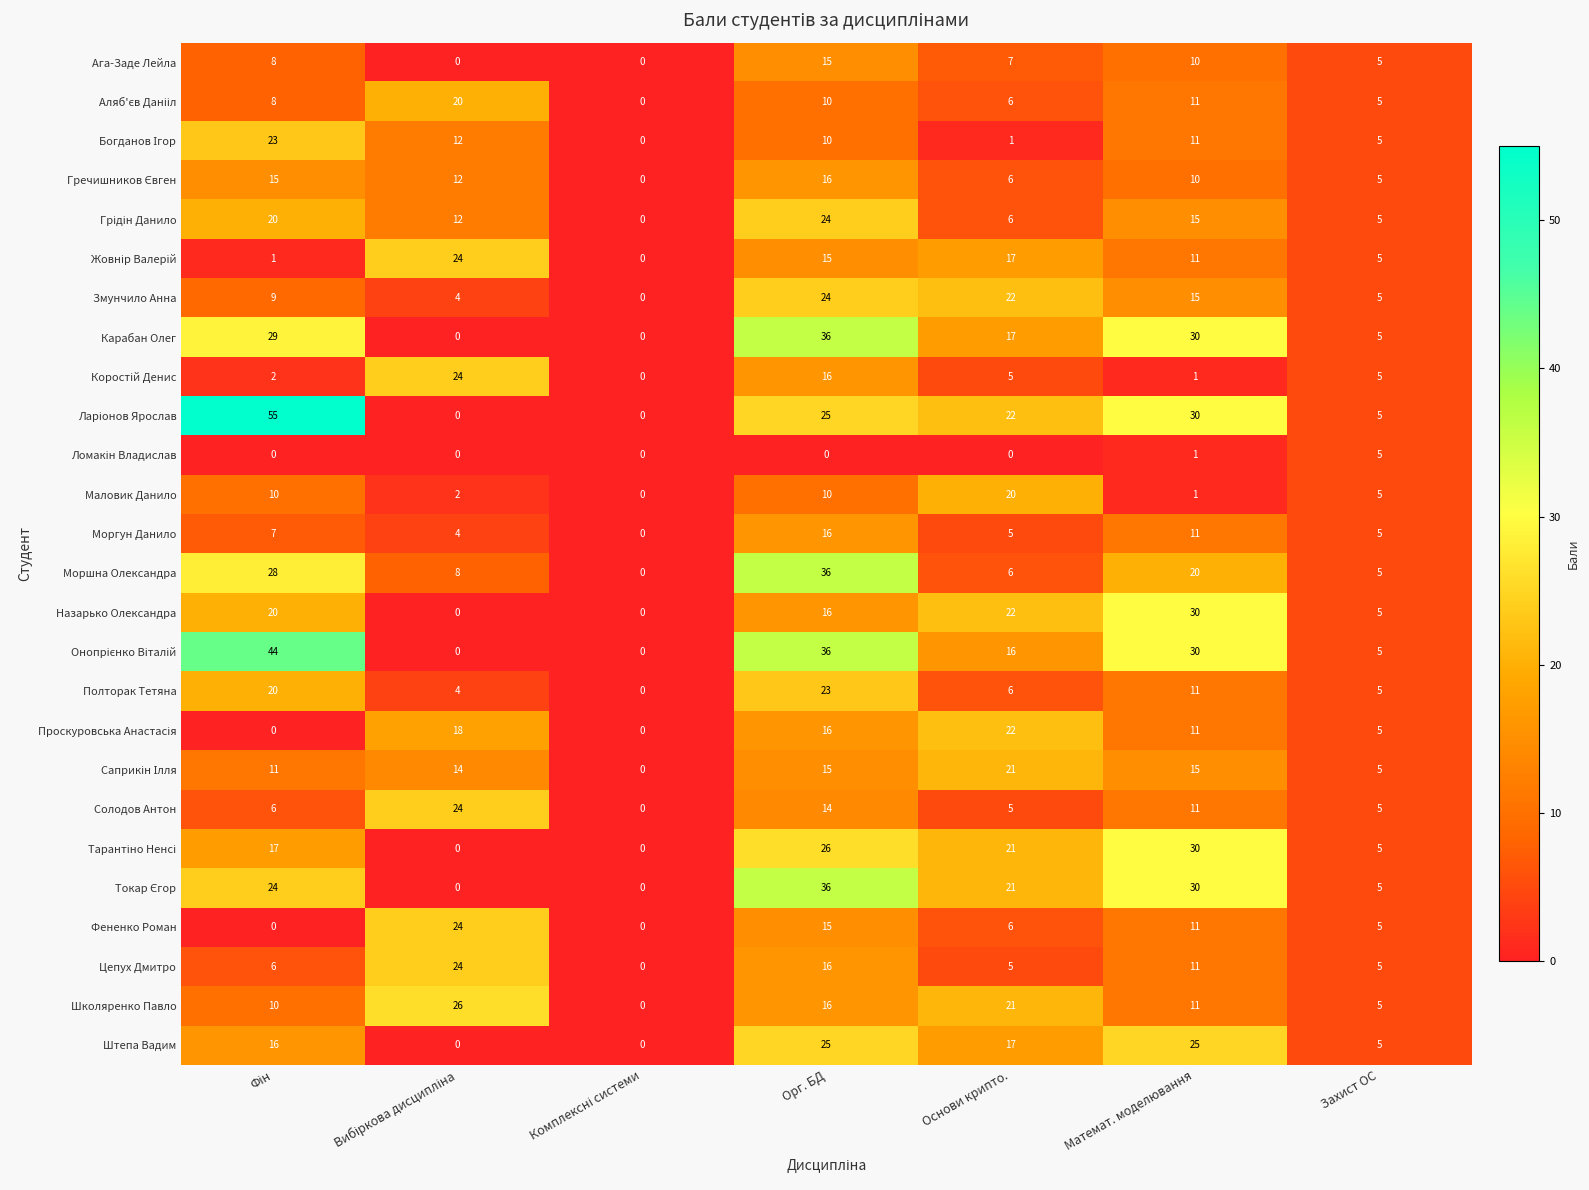

What is the average value of the Полторак Тетяна series?

10